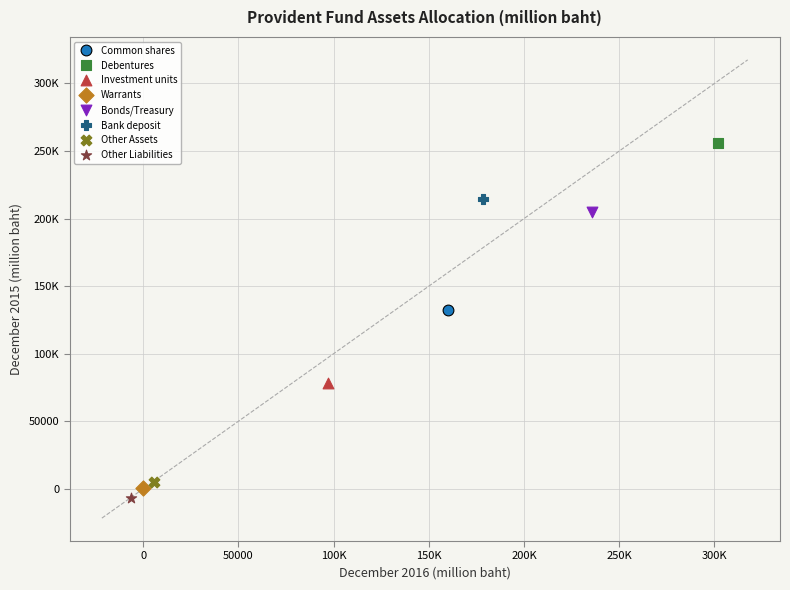

What are all the series names shown in the legend?

Common shares, Debentures, Investment units, Warrants, Bonds/Treasury, Bank deposit, Other Assets, Other Liabilities